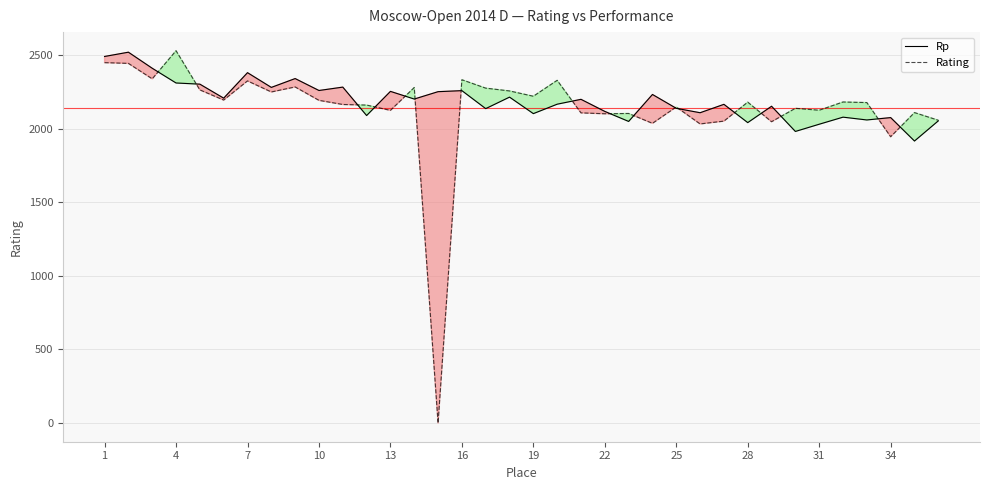

Which series has the largest range (max minus min)?

Rating